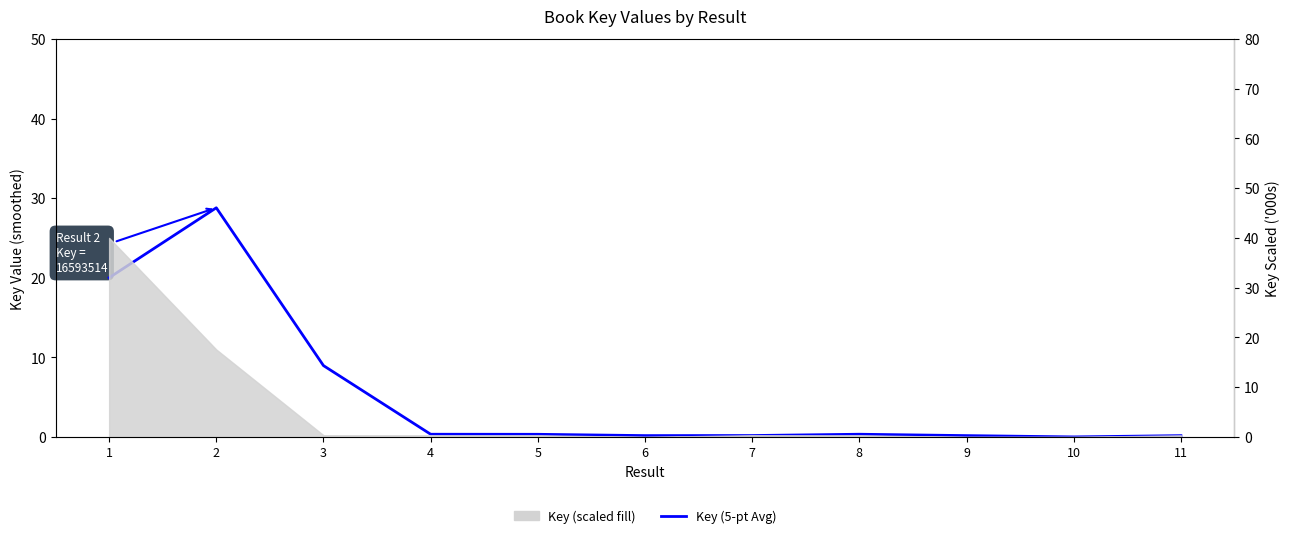

True or false: there are more than 2 points higher than both neighbors.

False